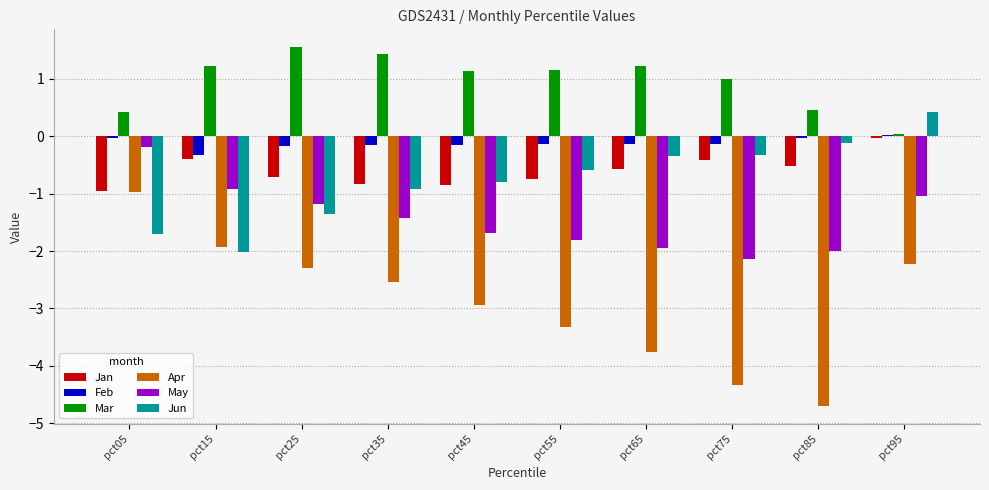

What is the spread (max minus min) of values at pct45?

4.1